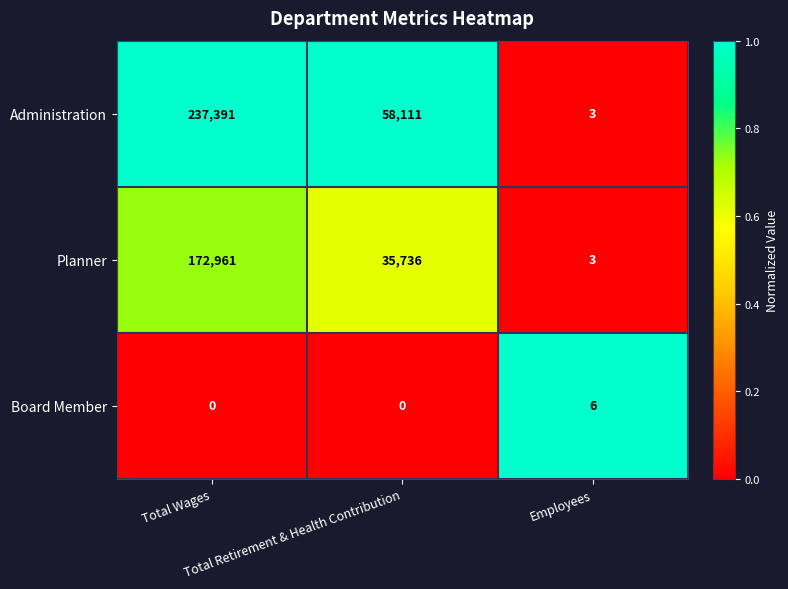

Which series has the largest total across all categories?

Administration